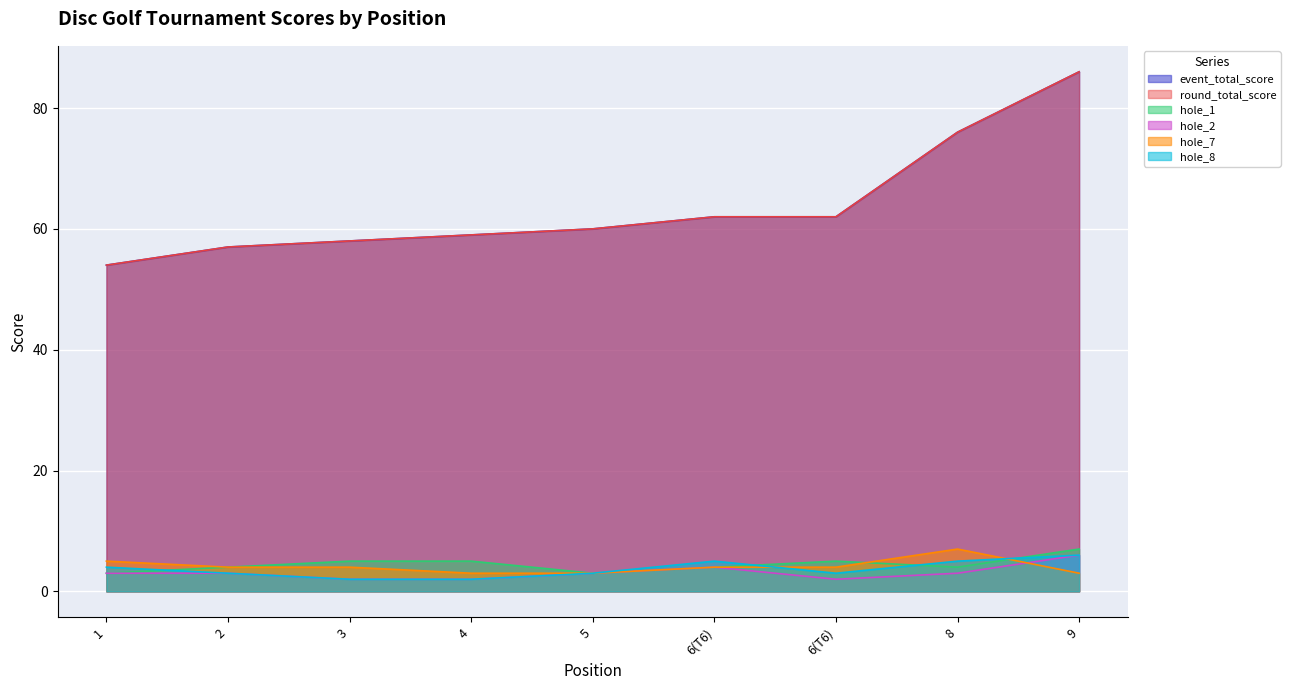

Which series has the largest total across all categories?

event_total_score